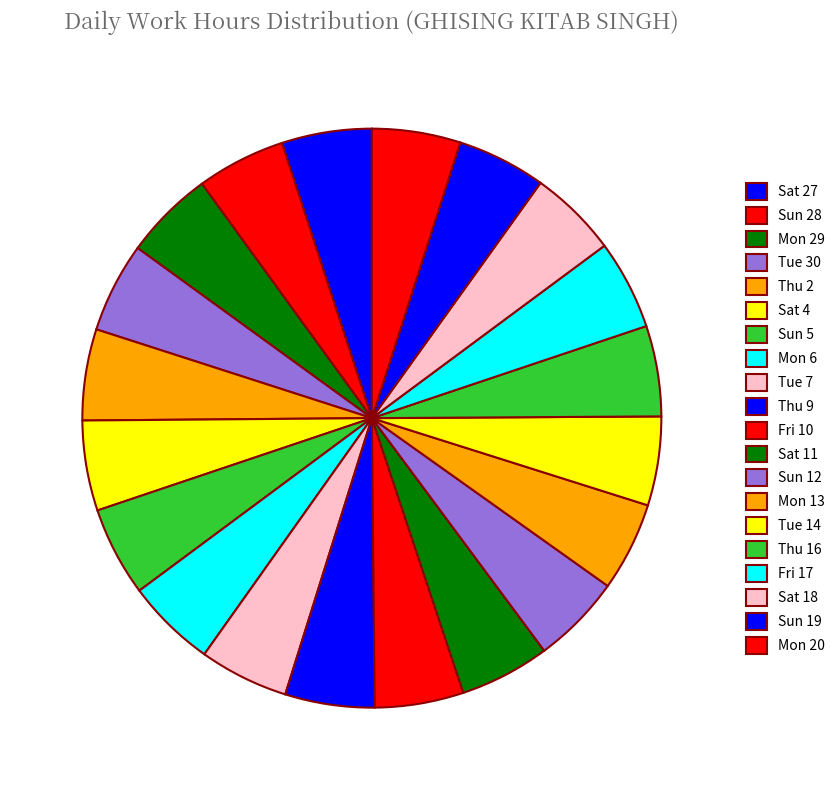

Which has a higher value, Thu 9 or Tue 14?

Thu 9